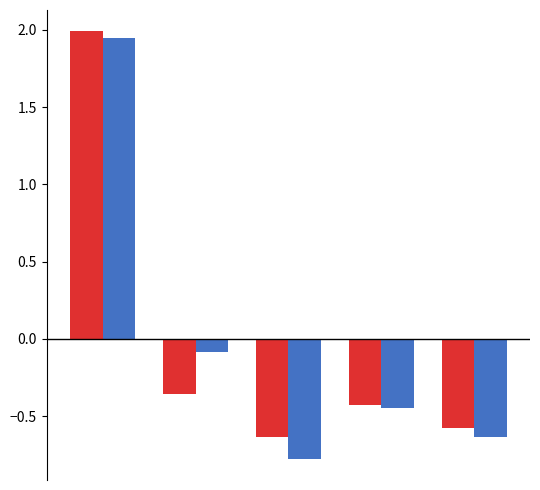

What is the smallest value displayed?

-0.8